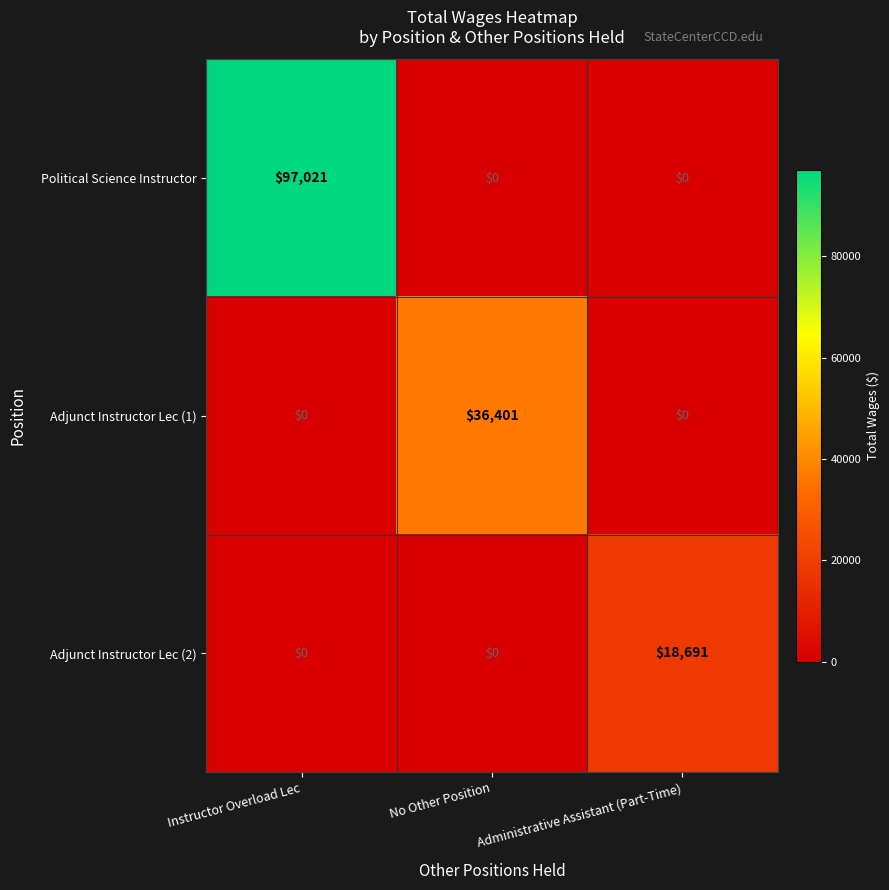

How many values in the Adjunct Instructor Lec (2) series exceed 0?

1